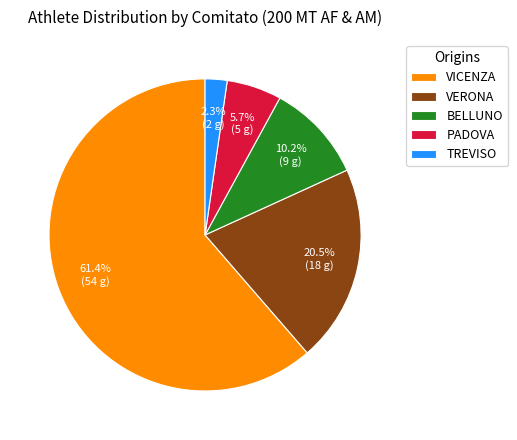

Rank the categories by value from highest to lowest.

VICENZA, VERONA, BELLUNO, PADOVA, TREVISO